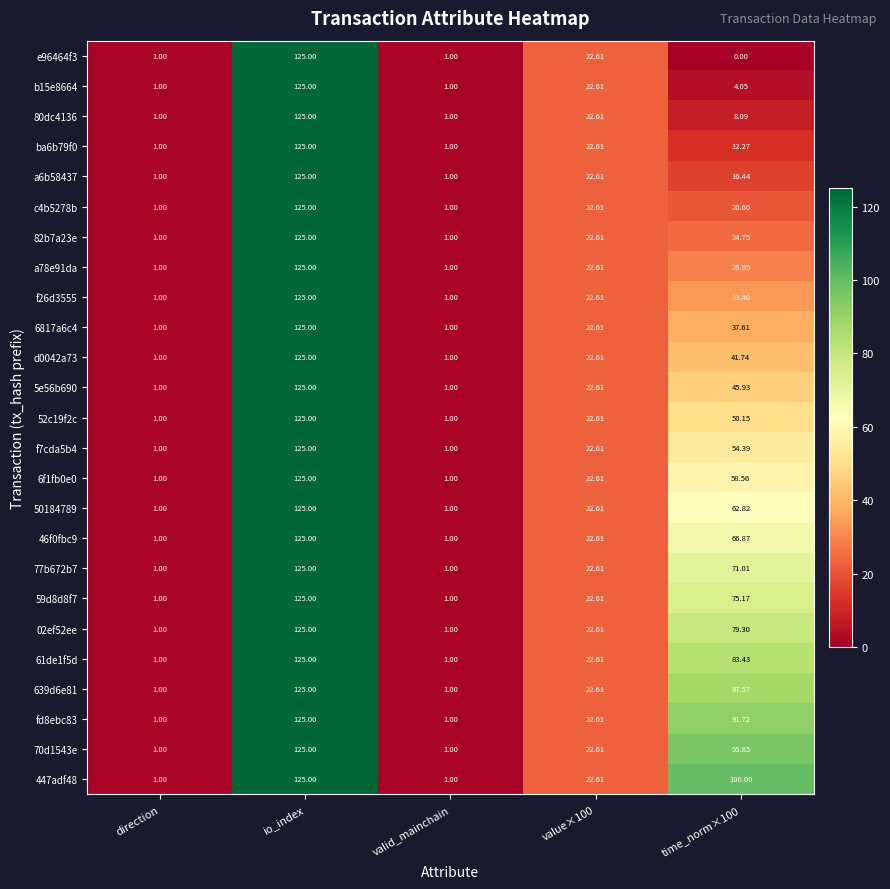

Where does the 6f1fb0e0 series first go above 22?

io_index